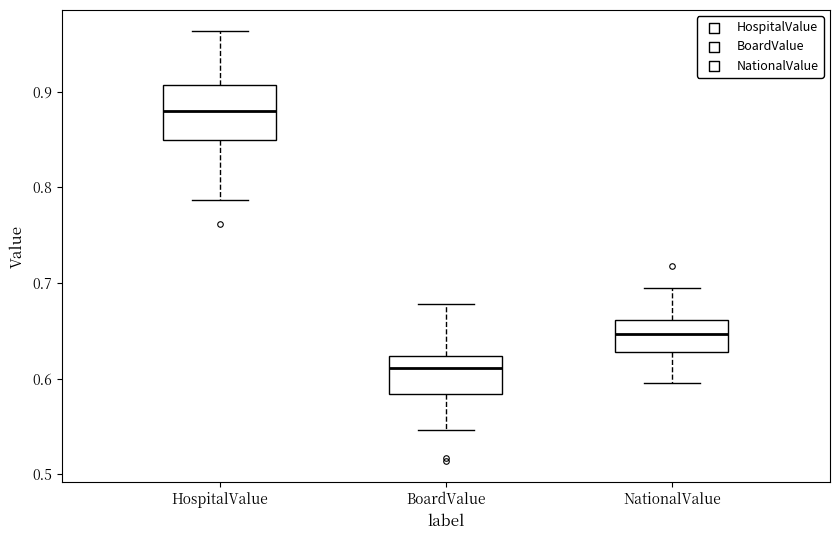

Reading left to right, transcribe this box plot: for each box, give where its median line is, the range the box spans, and where its two whiskers end, as read against the y-axis. The values are not printed on the chart, so give them approximately, as read against the axis.

HospitalValue: median 0.88, box 0.85 to 0.91, whiskers 0.79 to 0.96
BoardValue: median 0.61, box 0.58 to 0.62, whiskers 0.55 to 0.68
NationalValue: median 0.65, box 0.63 to 0.66, whiskers 0.60 to 0.70